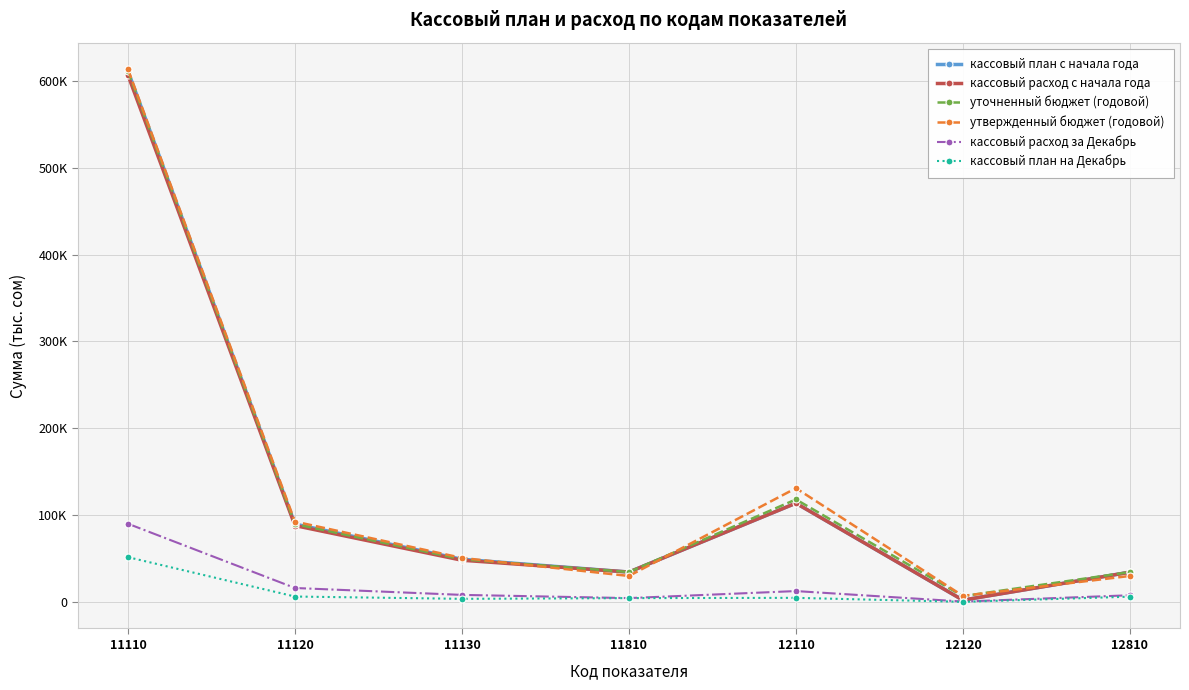

What value does the кассовый расход с начала года series have at 11120?

88004.5